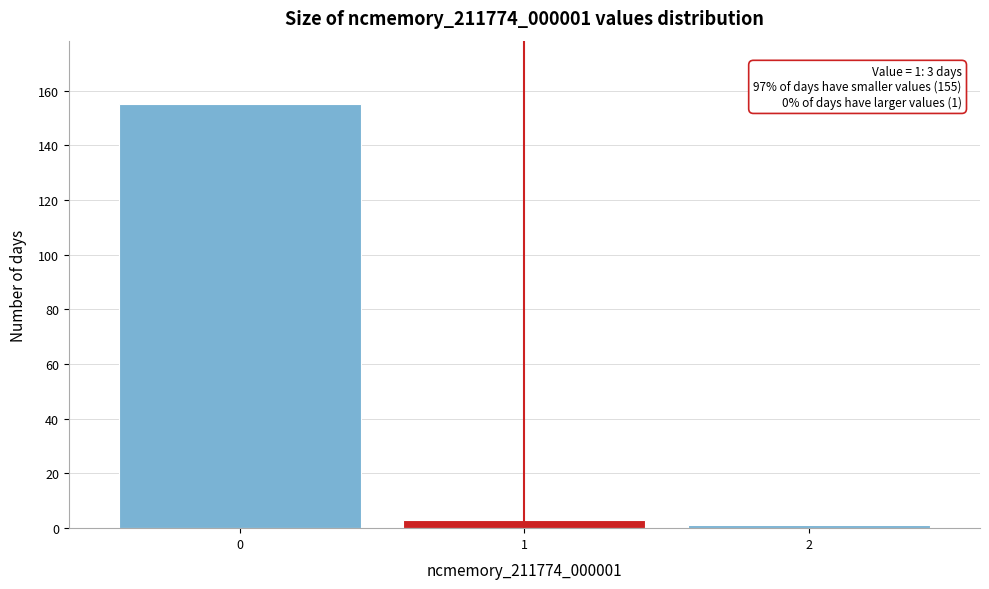

Reading left to right, list all the values displayed in this chart.

0=155	1=3	2=1